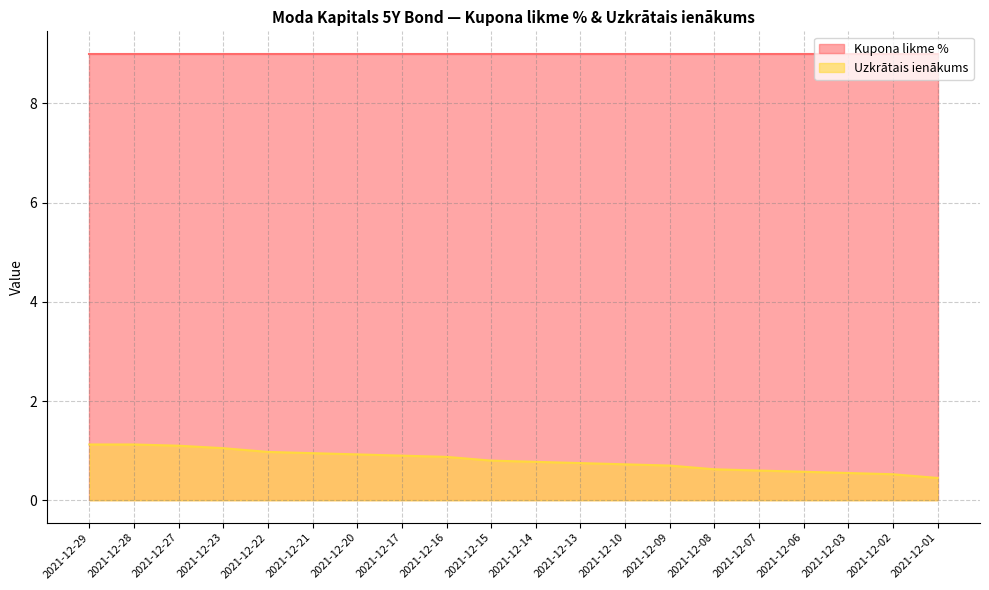

True or false: there are more than 2 points higher than both neighbors.

False